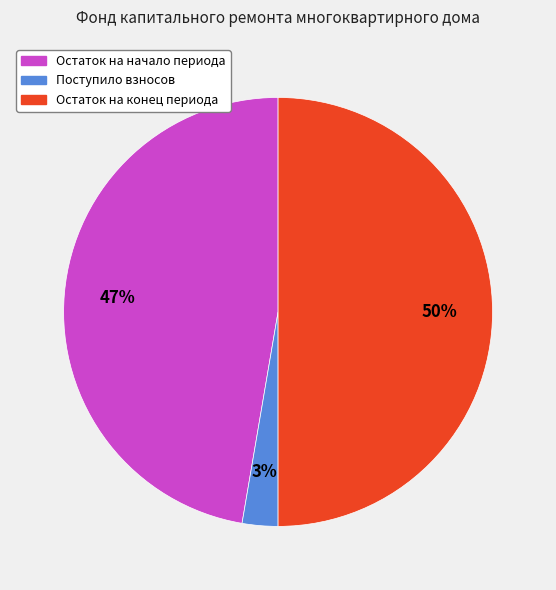

To the nearest percent, what is the difference between the largest and smallest slice percentages?

47%